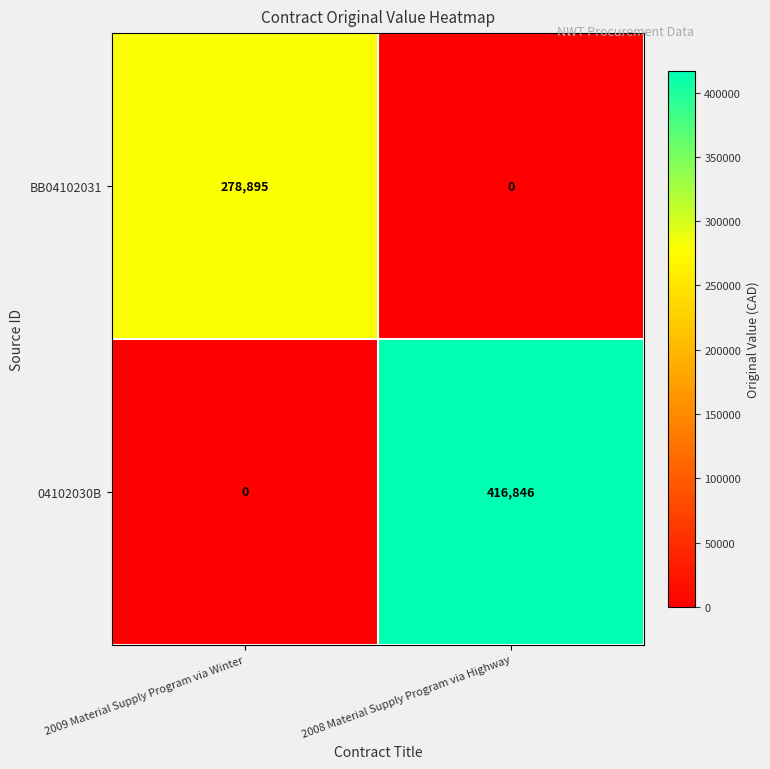

How many data points does each series have?

2